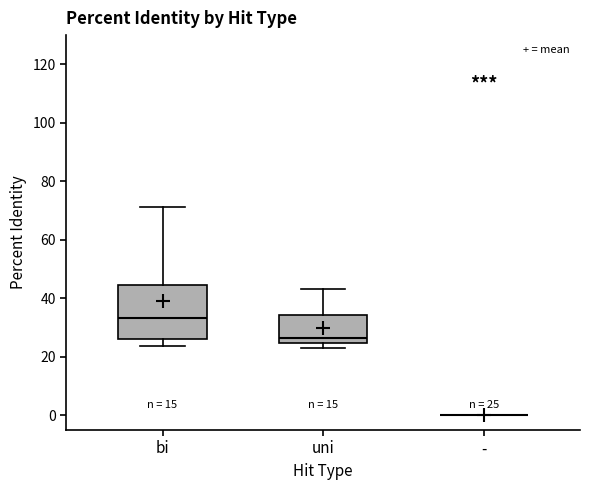

Comparing the boxes themselves (not the whiskers), which one is the tallest?

bi